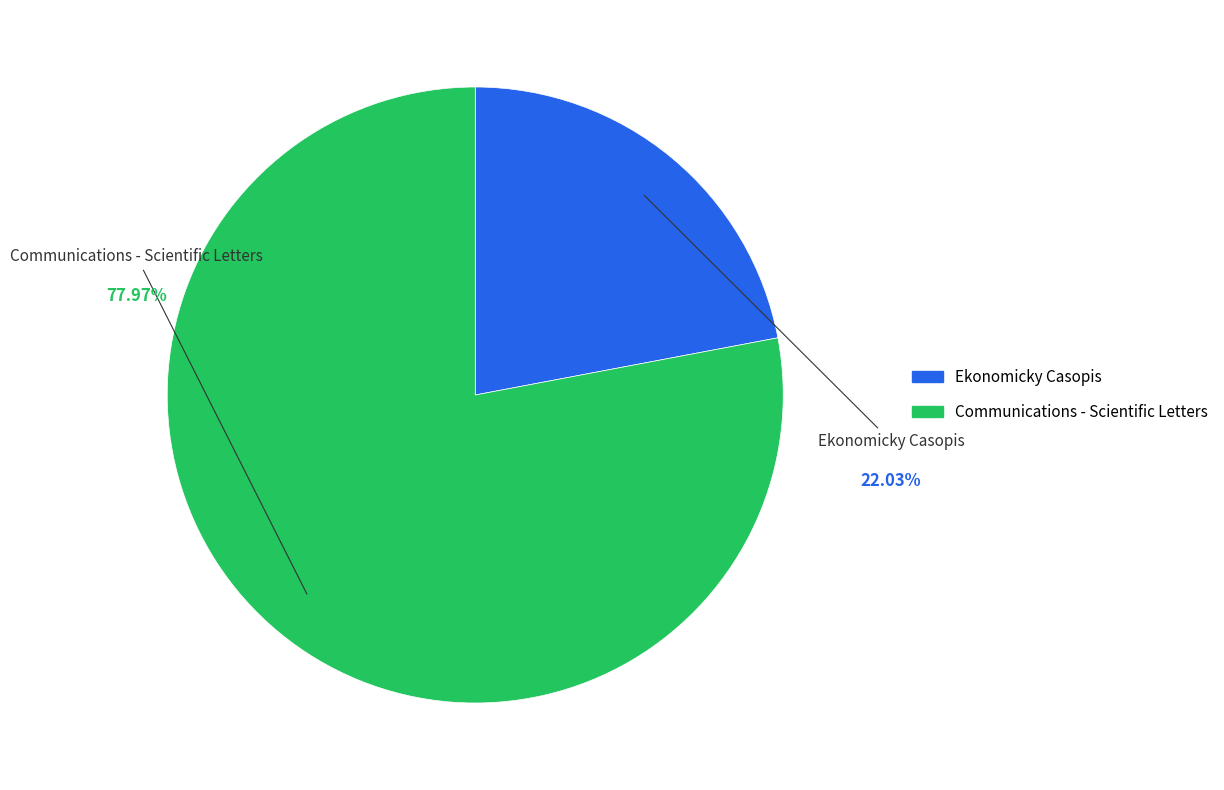

How many slices are in this pie chart?

2